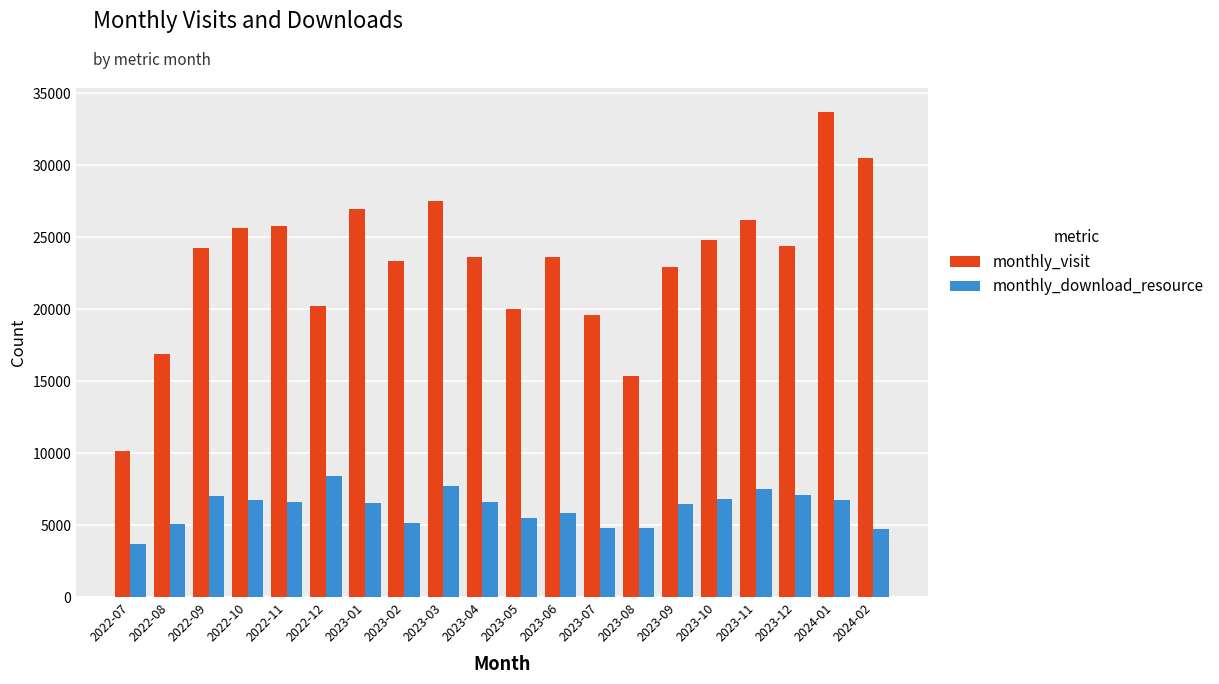

What are all the series names shown in the legend?

monthly_visit, monthly_download_resource